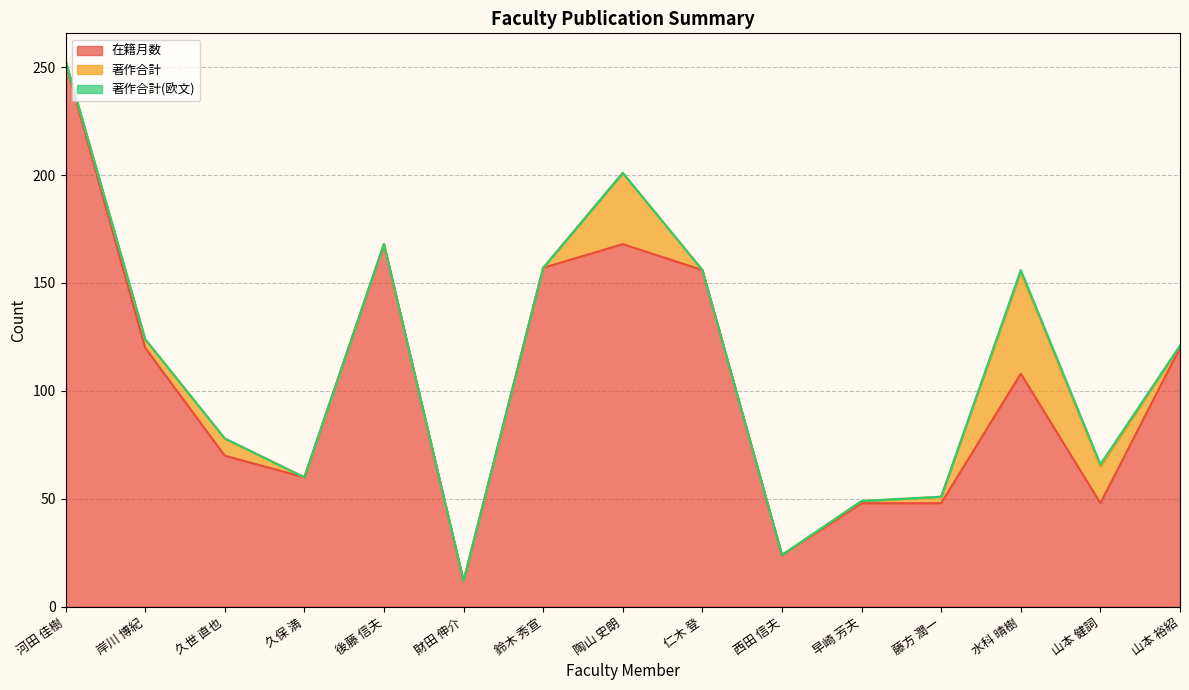

The 著作合計(欧文) series shows 0 at 仁木 登. True or false?

False